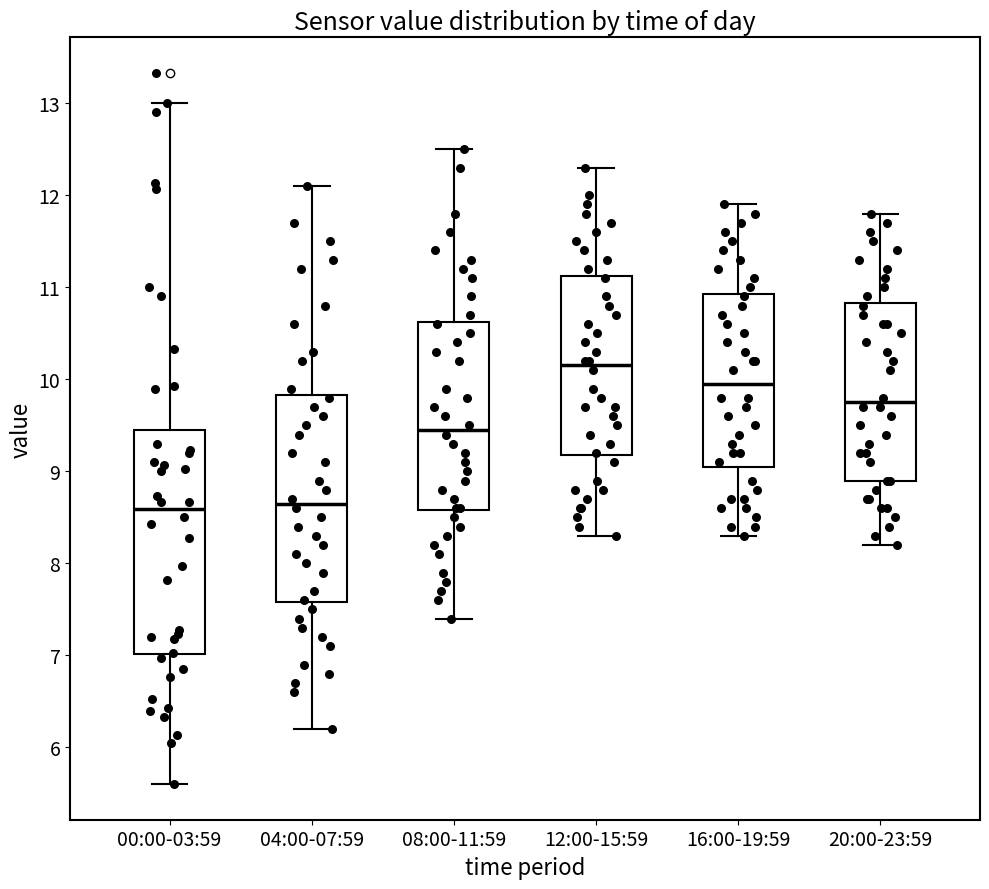

Reading left to right, transcribe this box plot: for each box, give where its median line is, the range the box spans, and where its two whiskers end, as read against the y-axis. The values are not printed on the chart, so give them approximately, as read against the axis.

00:00-03:59: median 8.6, box 7.0 to 9.5, whiskers 5.6 to 13.0
04:00-07:59: median 8.7, box 7.6 to 9.8, whiskers 6.2 to 12.1
08:00-11:59: median 9.5, box 8.6 to 10.6, whiskers 7.4 to 12.5
12:00-15:59: median 10.2, box 9.2 to 11.1, whiskers 8.3 to 12.3
16:00-19:59: median 10.0, box 9.1 to 10.9, whiskers 8.3 to 11.9
20:00-23:59: median 9.8, box 8.9 to 10.8, whiskers 8.2 to 11.8